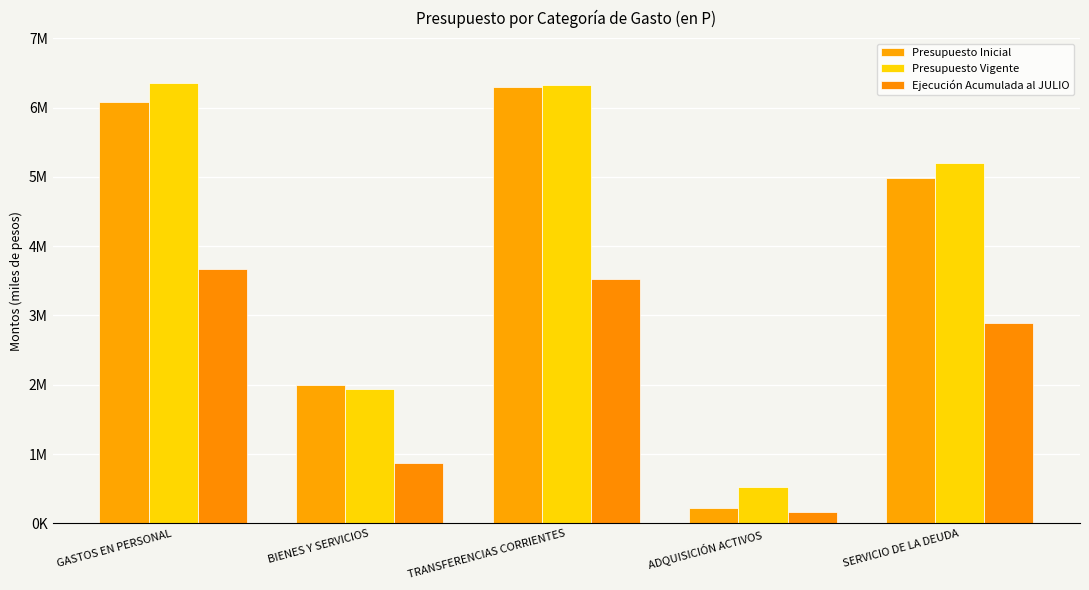

Does the chart contain stacked bars?

No